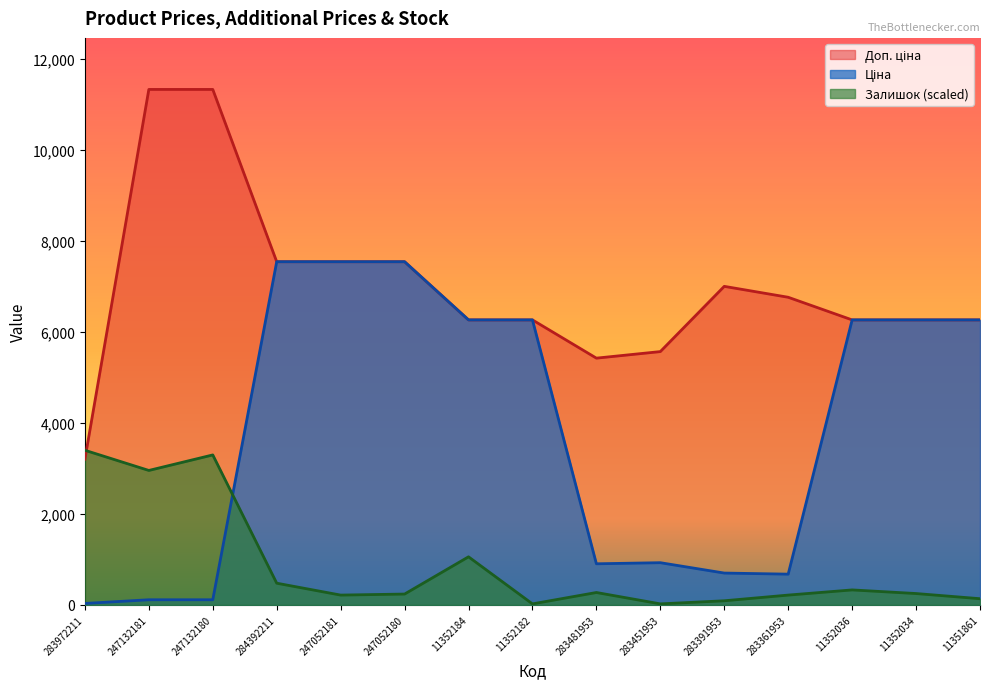

How many interior local valleys does the Доп. ціна series have?

1